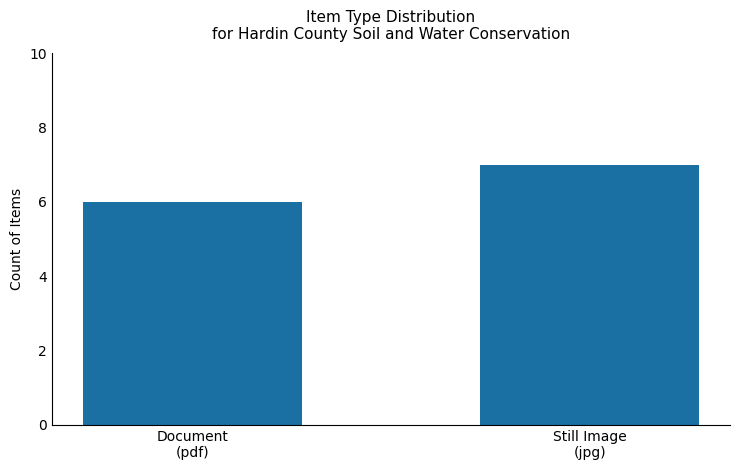

What is the minimum value shown in the chart?

6